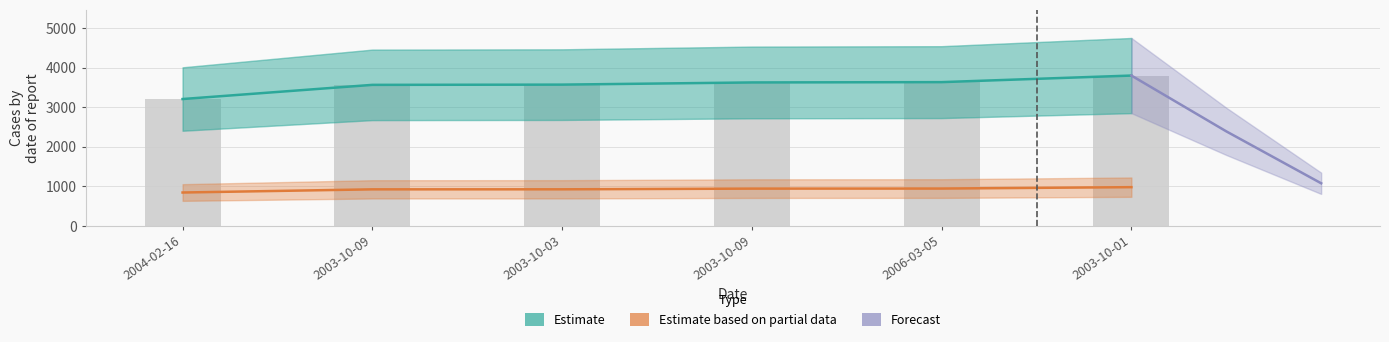

List the labels in order of id value, smallest first.

2004-02-16, 2003-10-09, 2003-10-03, 2003-10-09, 2006-03-05, 2003-10-01